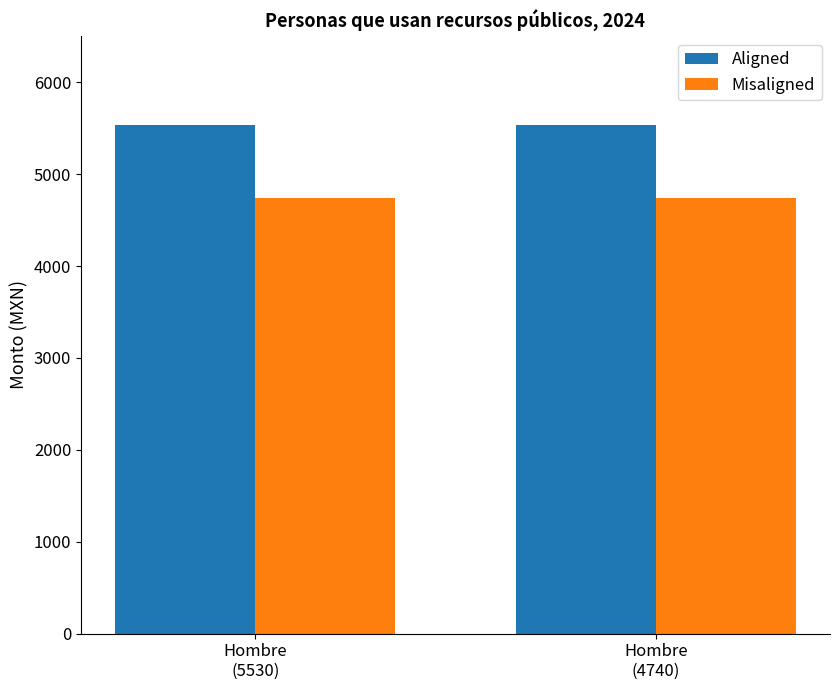

What position from the left is Hombre
(4740)?

2